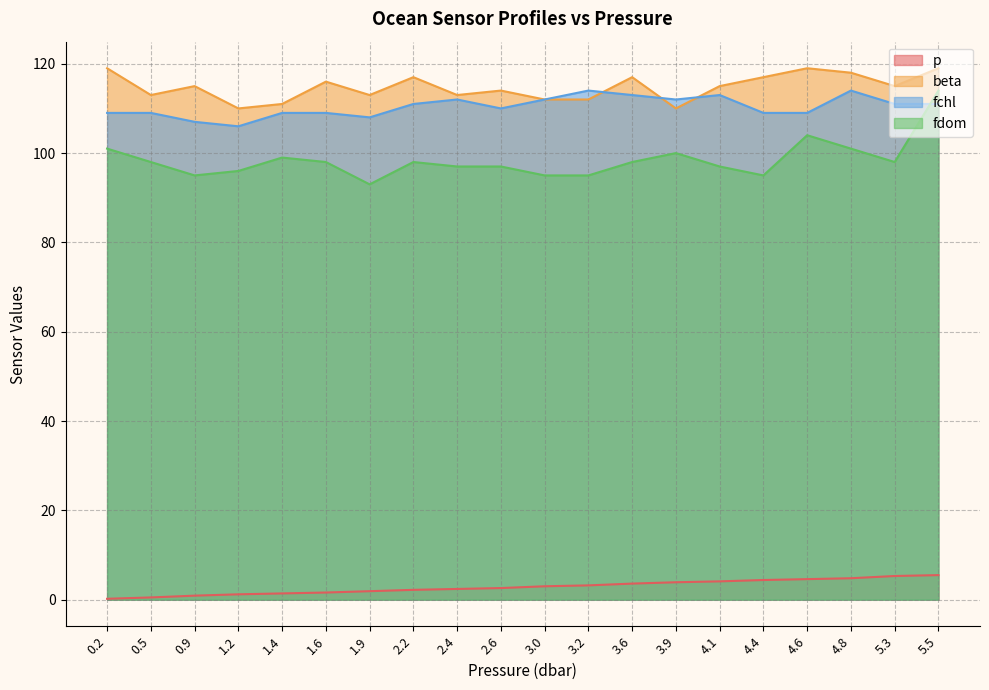

What is the value of the beta point at the 3rd from the left?

115.0